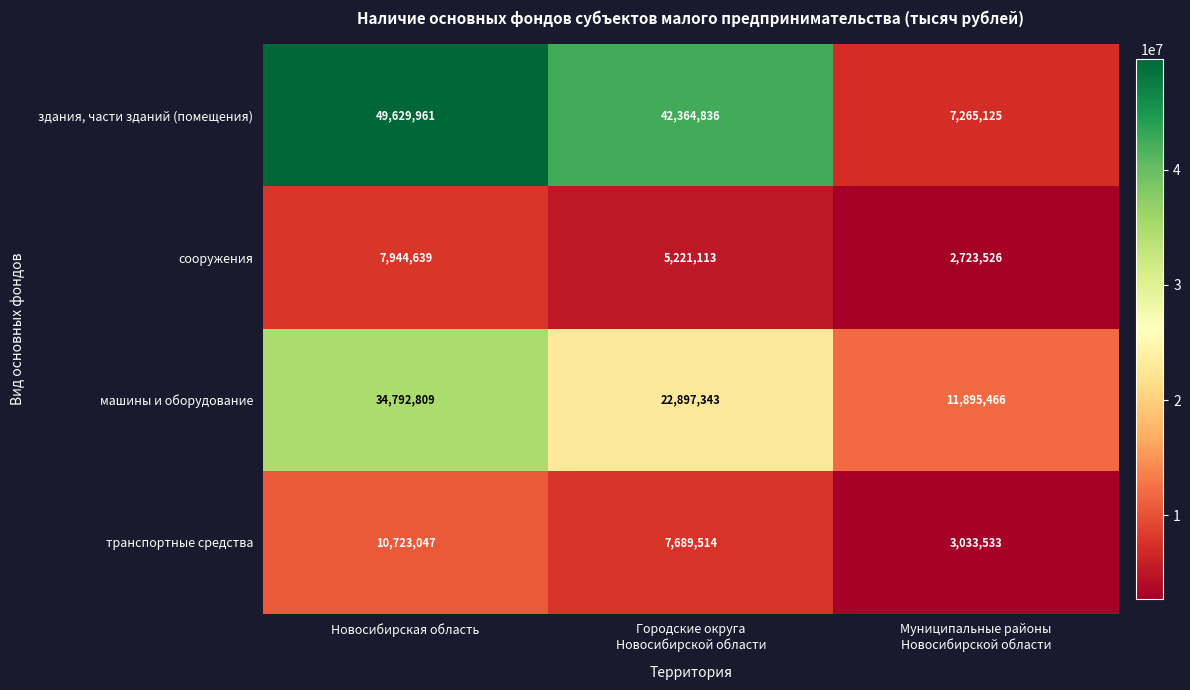

Which series has the widest spread of values?

здания, части зданий (помещения)